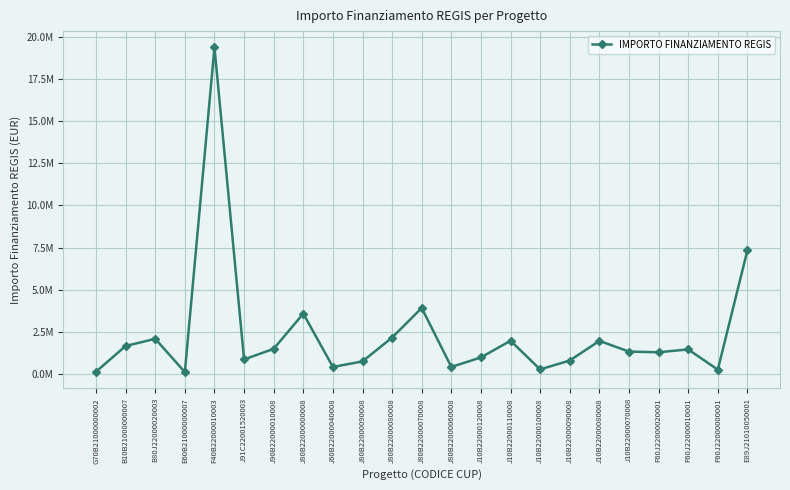

Is this an area chart (filled region under the line)?

No